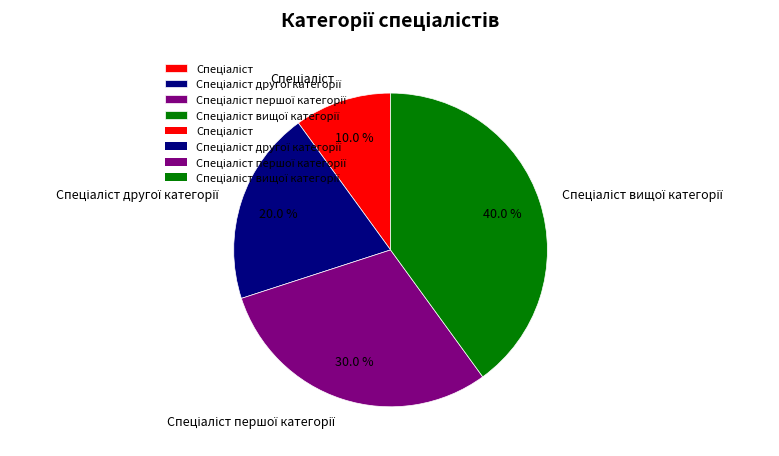

Is there a majority slice in this chart?

No